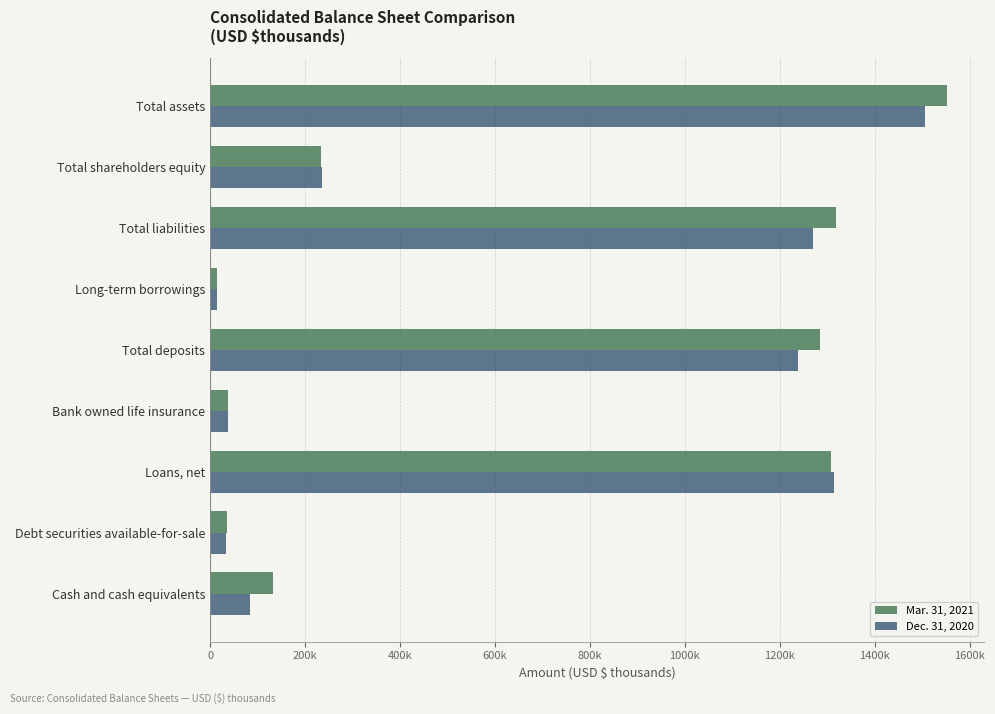

What are all the series names shown in the legend?

Mar. 31, 2021, Dec. 31, 2020